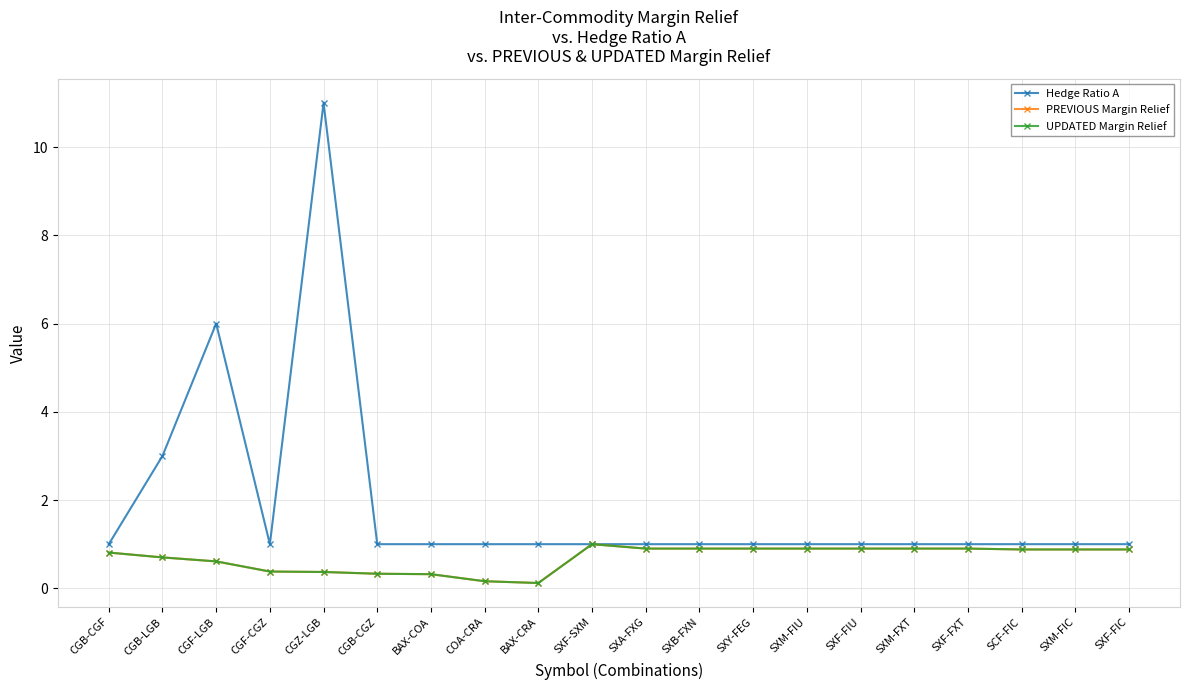

True or false: PREVIOUS Margin Relief and Hedge Ratio A cross at least once.

False